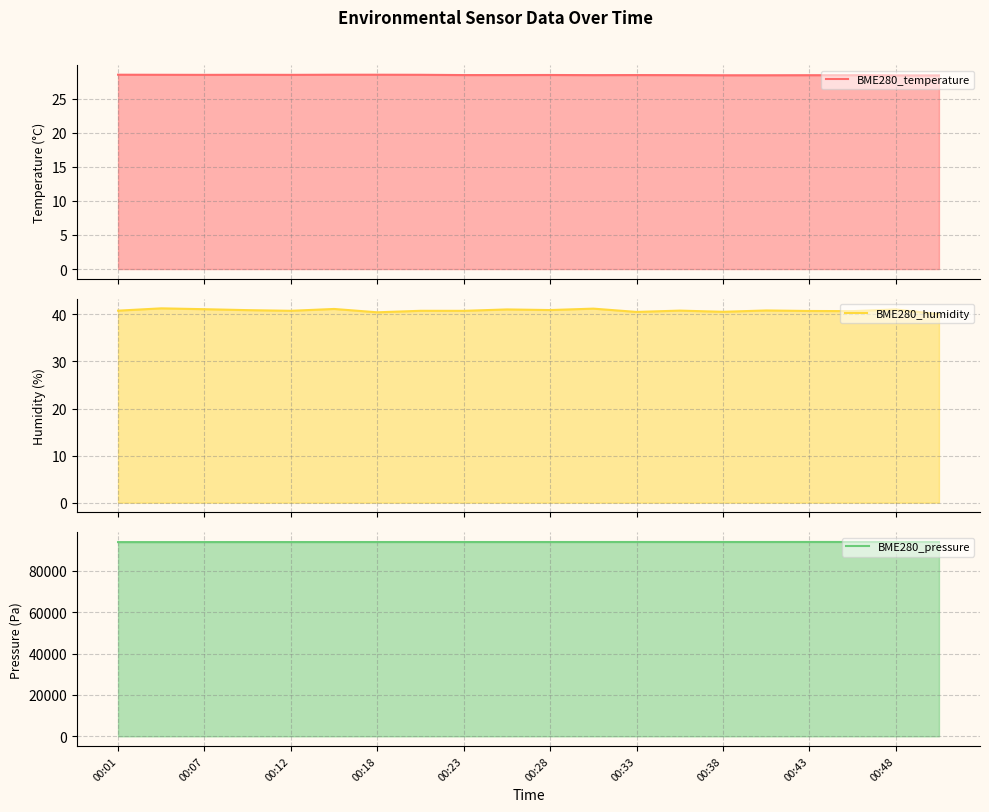

How many interior local peaks does the BME280_pressure series have?

3